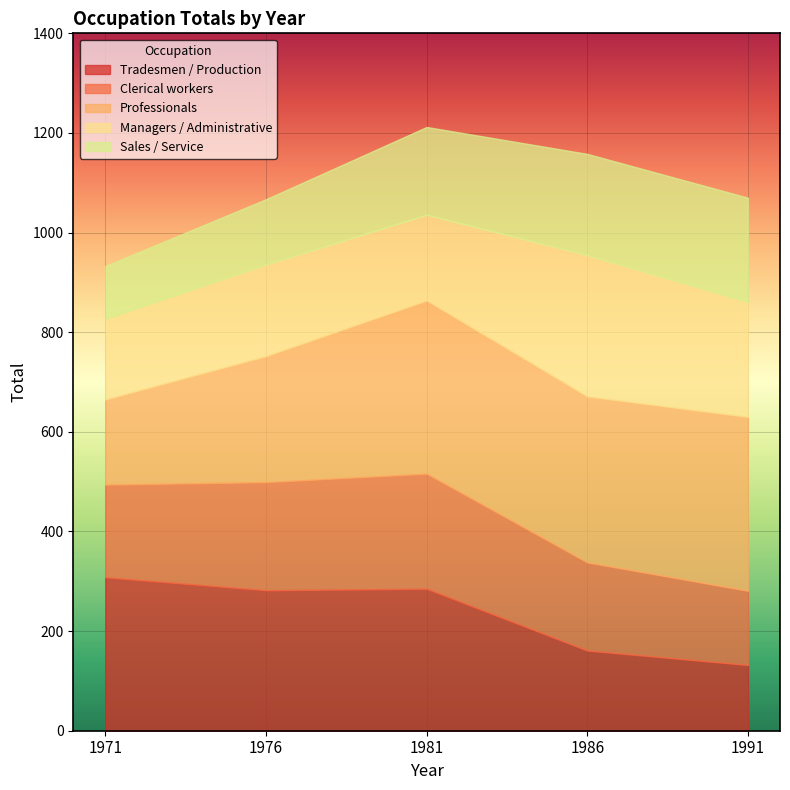

The Managers / Administrative series shows 37 at 1971. True or false?

False